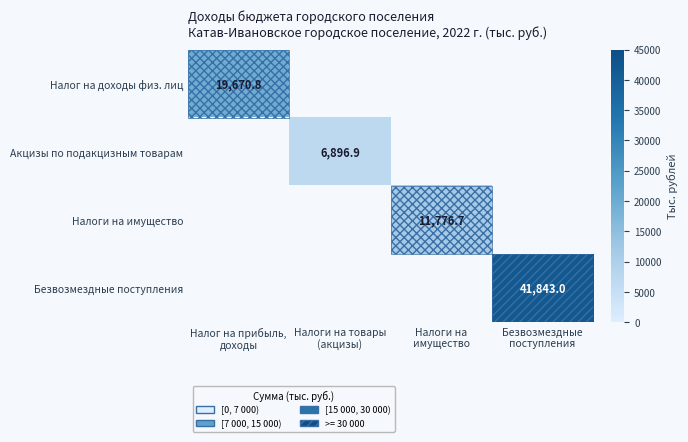

At how many categories does at least one series exceed 578?

4